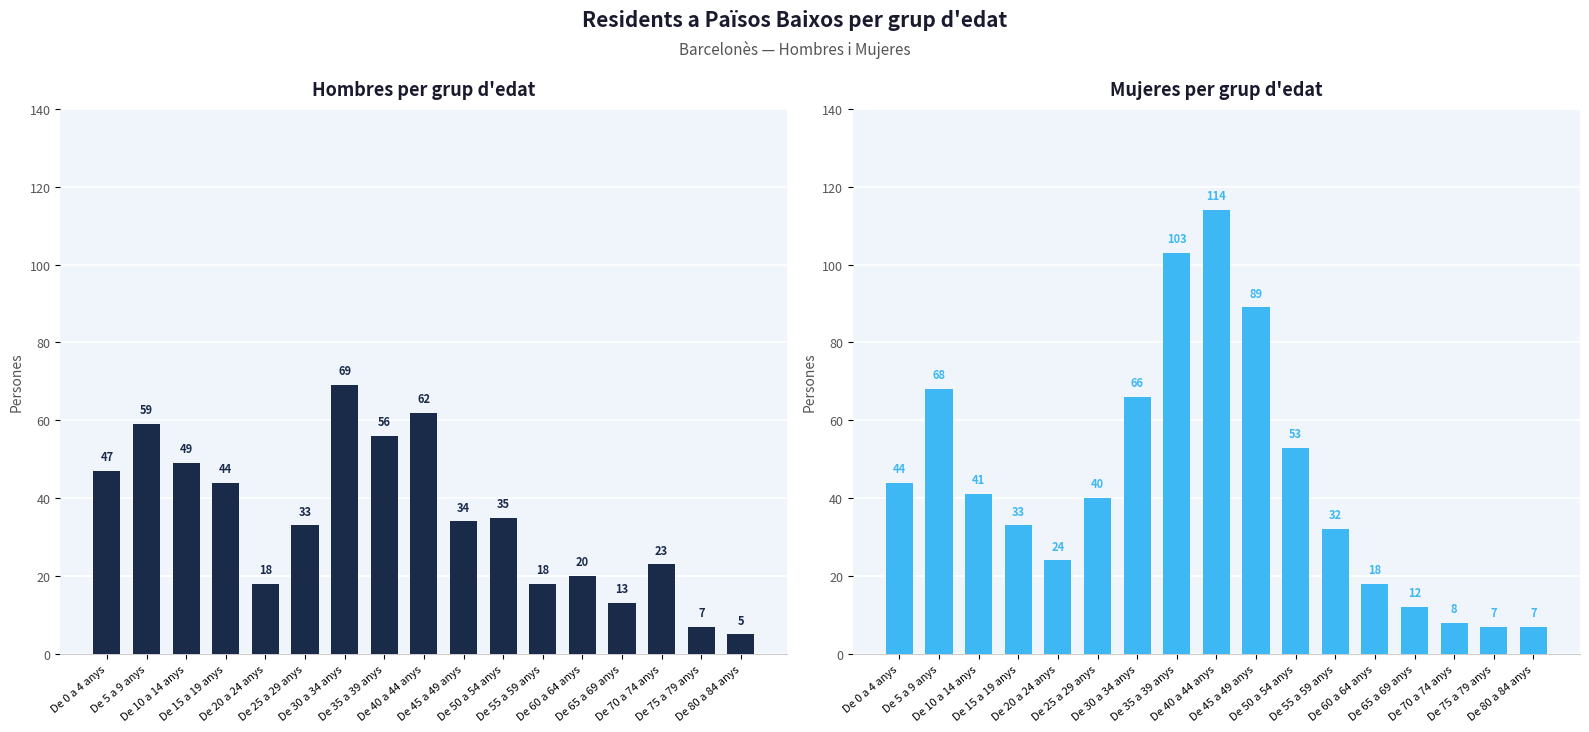

How many series are shown in this chart?

2